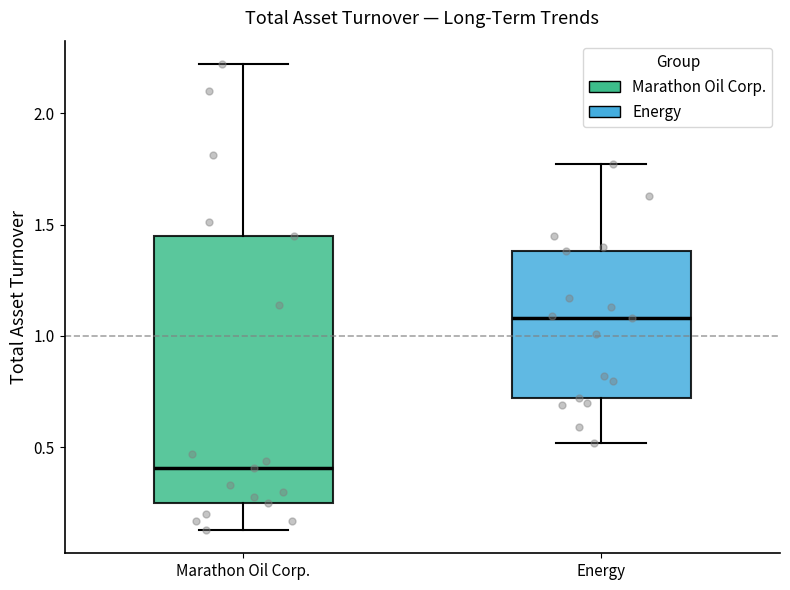

Comparing the boxes themselves (not the whiskers), which one is the tallest?

Marathon Oil Corp.